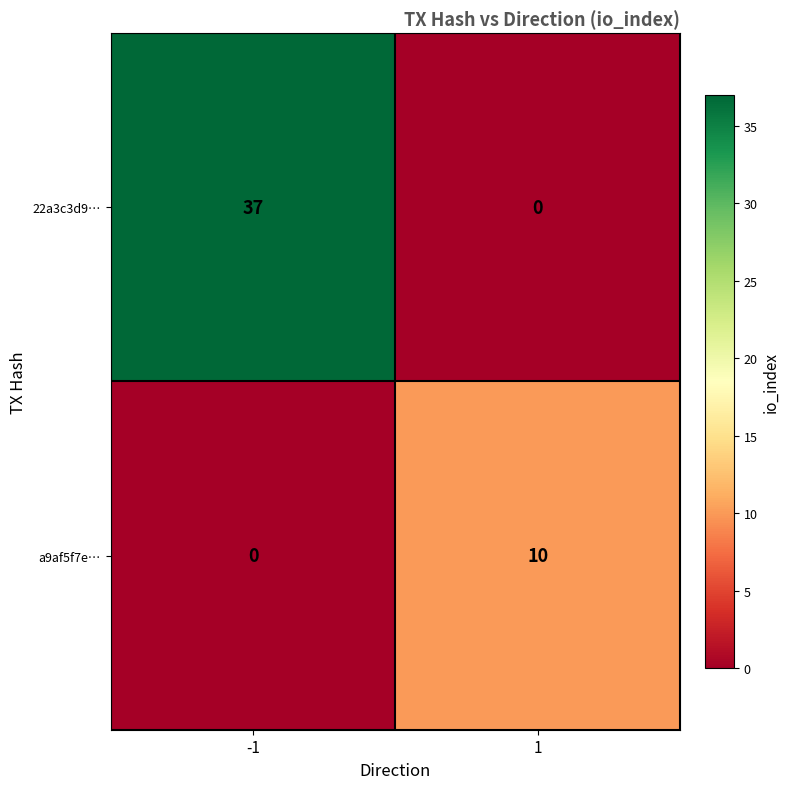

What is the total value across all series at 1?

10